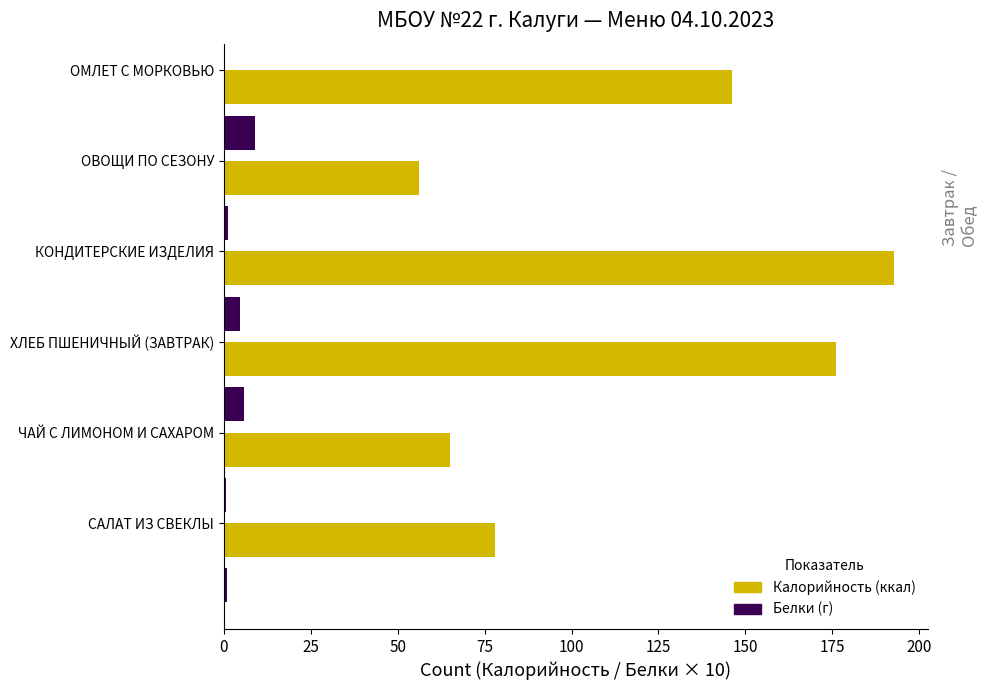

What is the greatest value displayed?

192.9